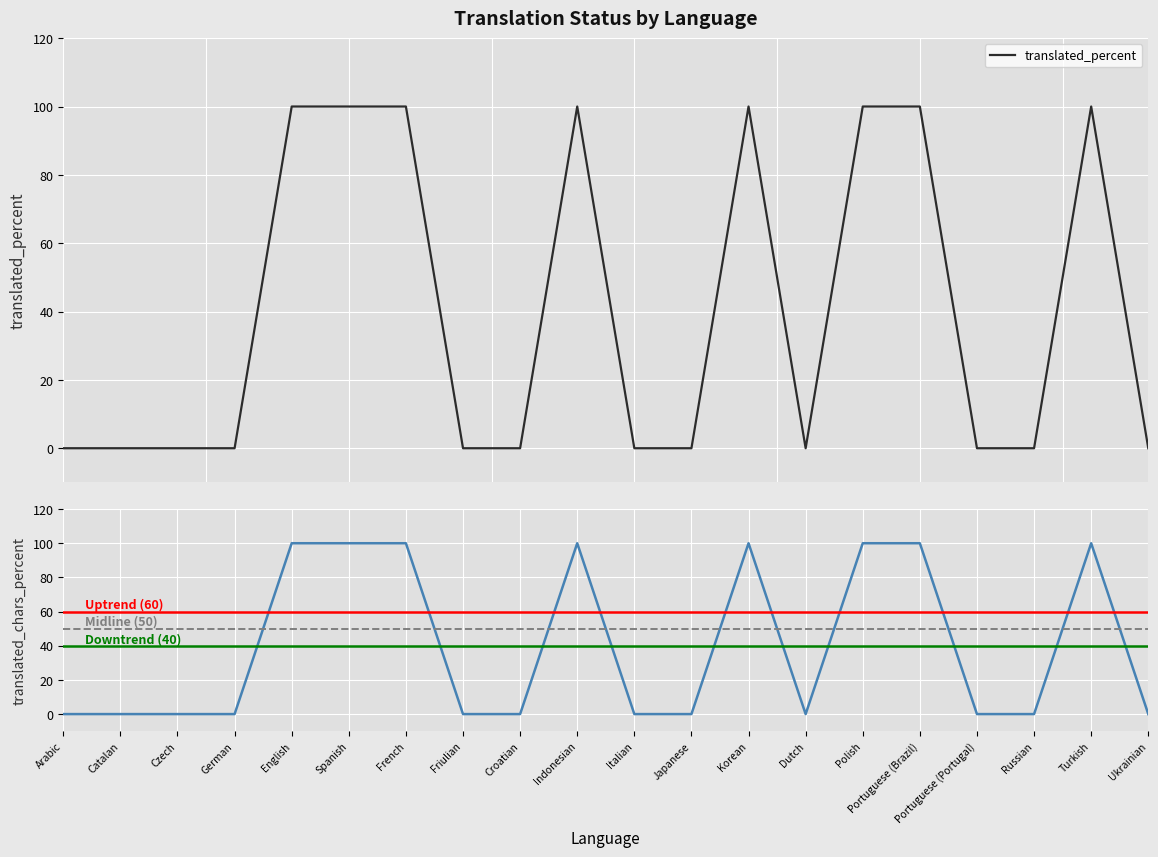

True or false: translated_percent and translated intersect in this chart.

False